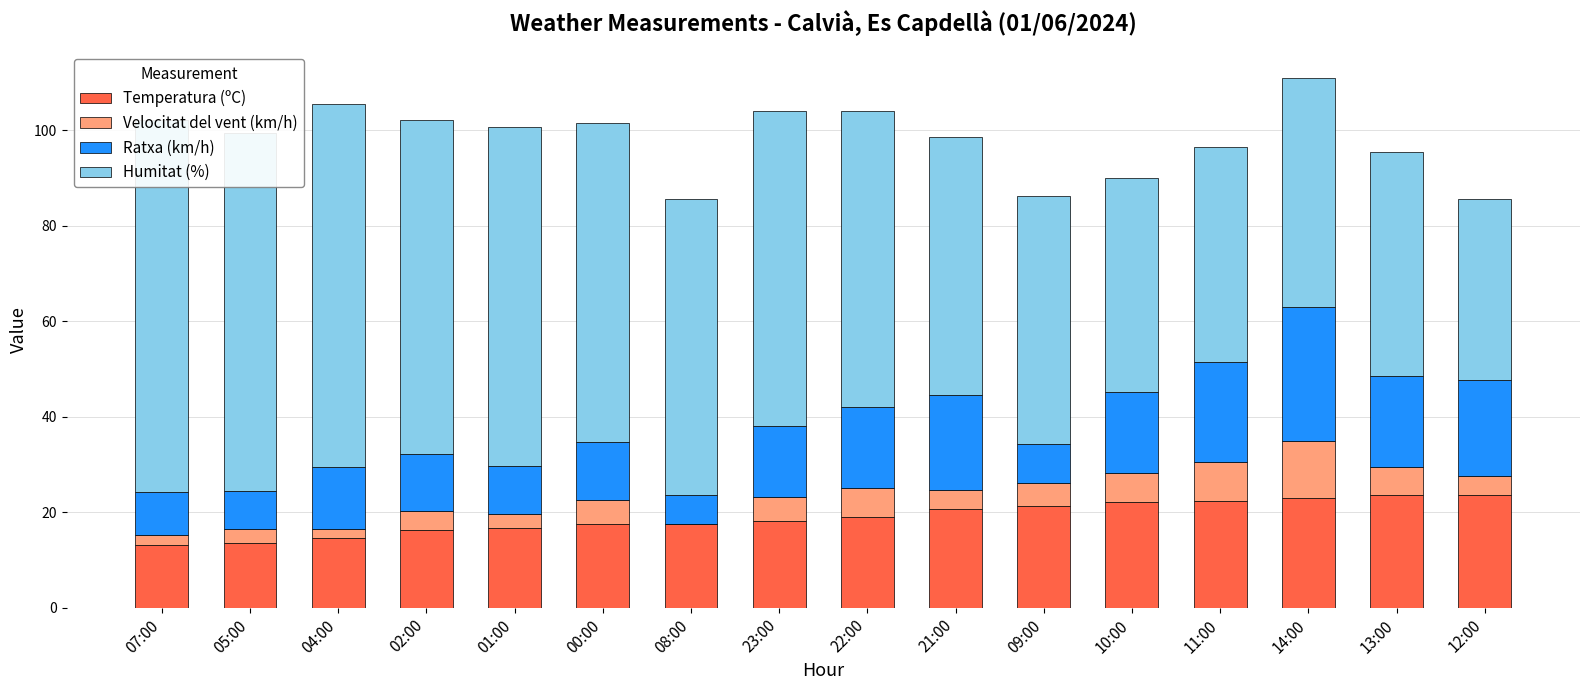

Is the value of Humitat (%) at 22:00 greater than the value of Ratxa (km/h) at 08:00?

Yes